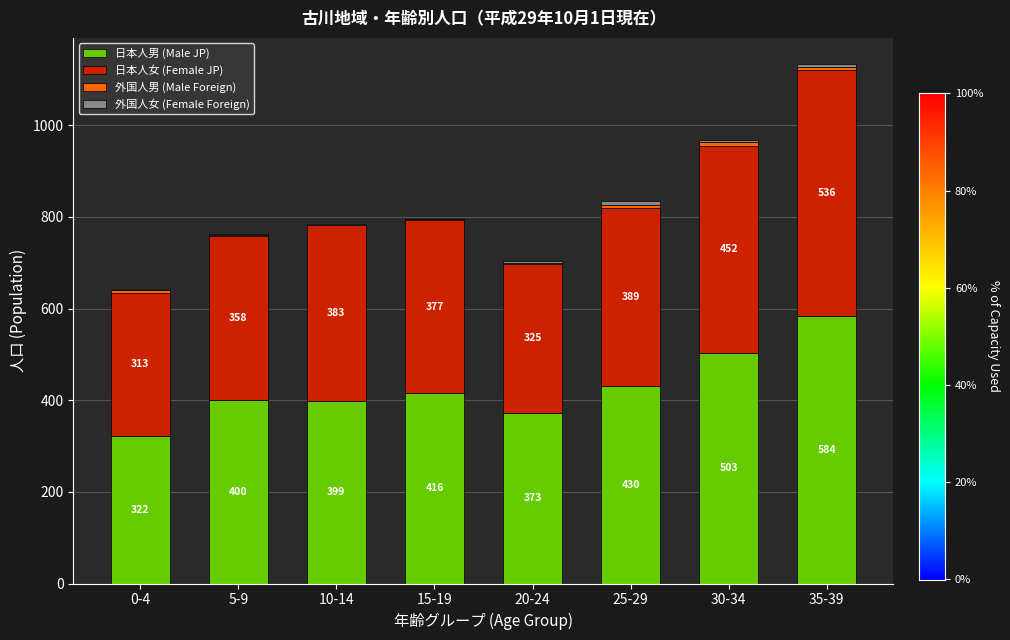

Read the 日本人男 (Male JP) value at 0-4.

322